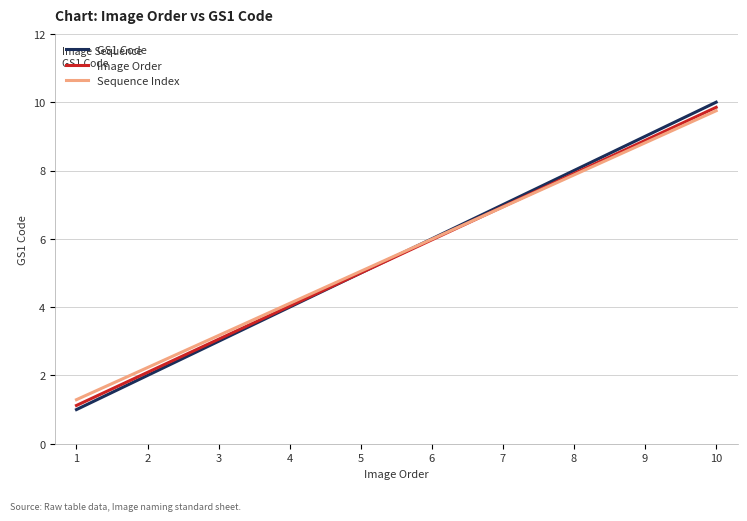

What is the minimum value shown in the chart?

1.0